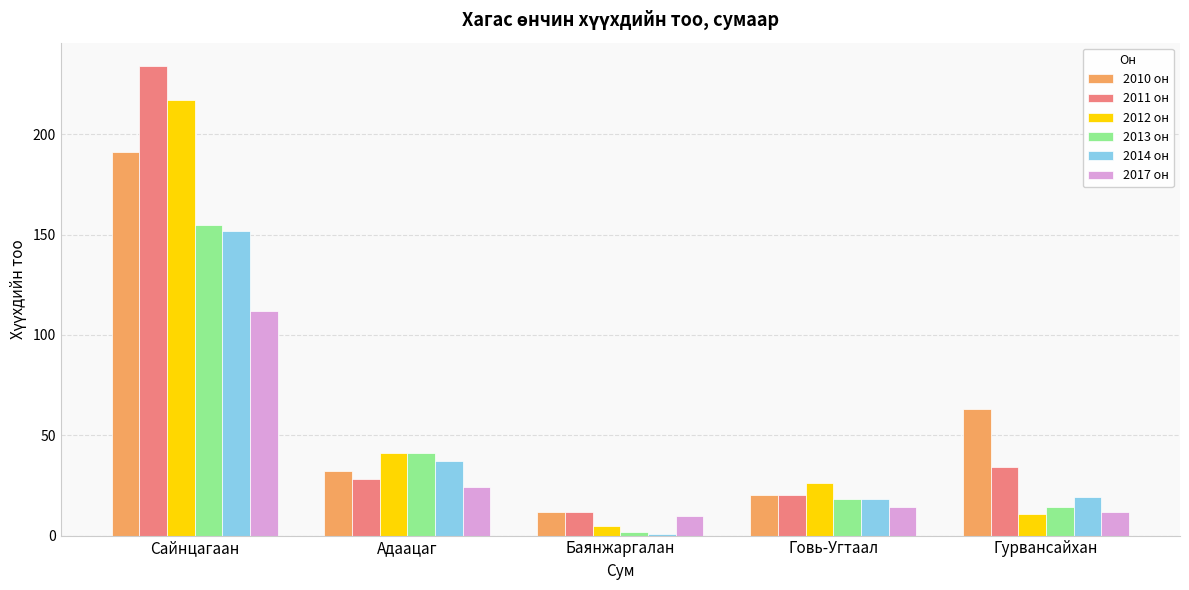

What is the spread (max minus min) of values at Баянжаргалан?

11